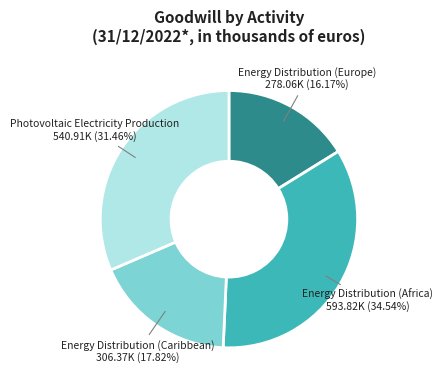

Is it true that Energy Distribution (Africa) is 35% of the pie?

True